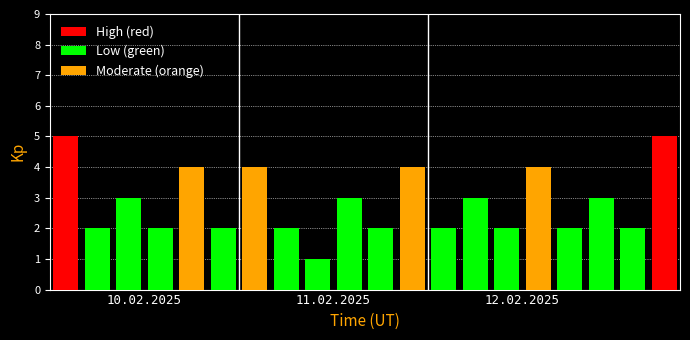

True or false: High (red) has a value of 0 at 5.

True